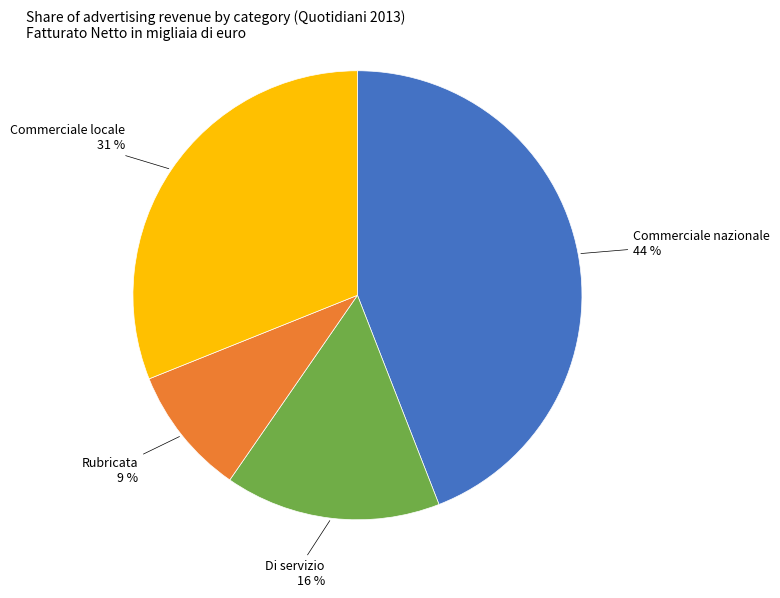

Is there a majority slice in this chart?

No